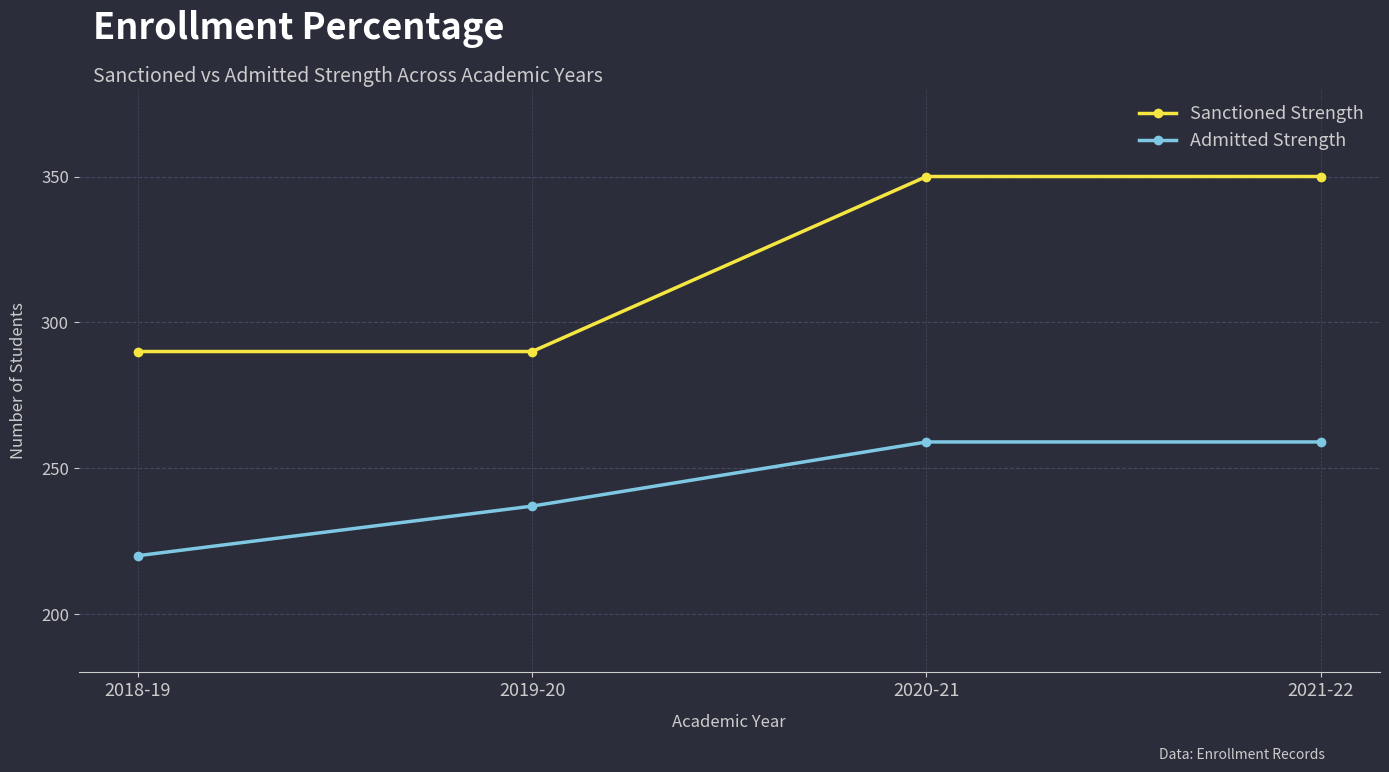

True or false: Sanctioned Strength and Admitted Strength cross at least once.

False